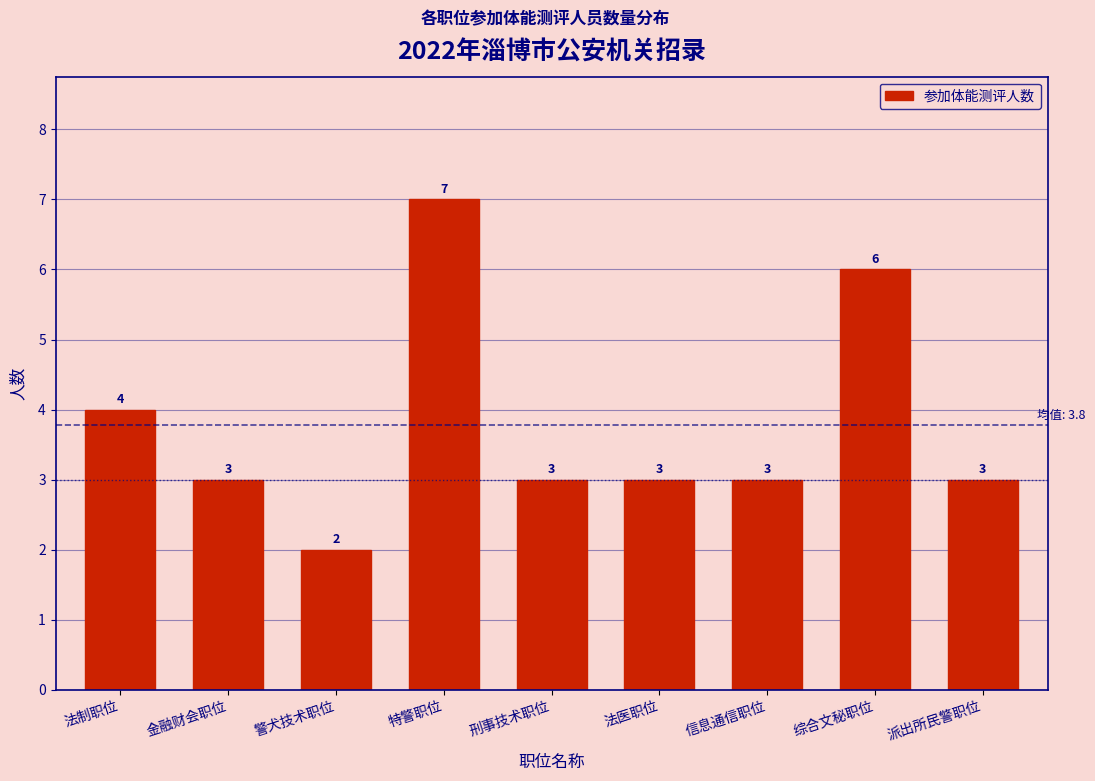

Reading right to left, extract all data points from this chart.

3	6	3	3	3	7	2	3	4